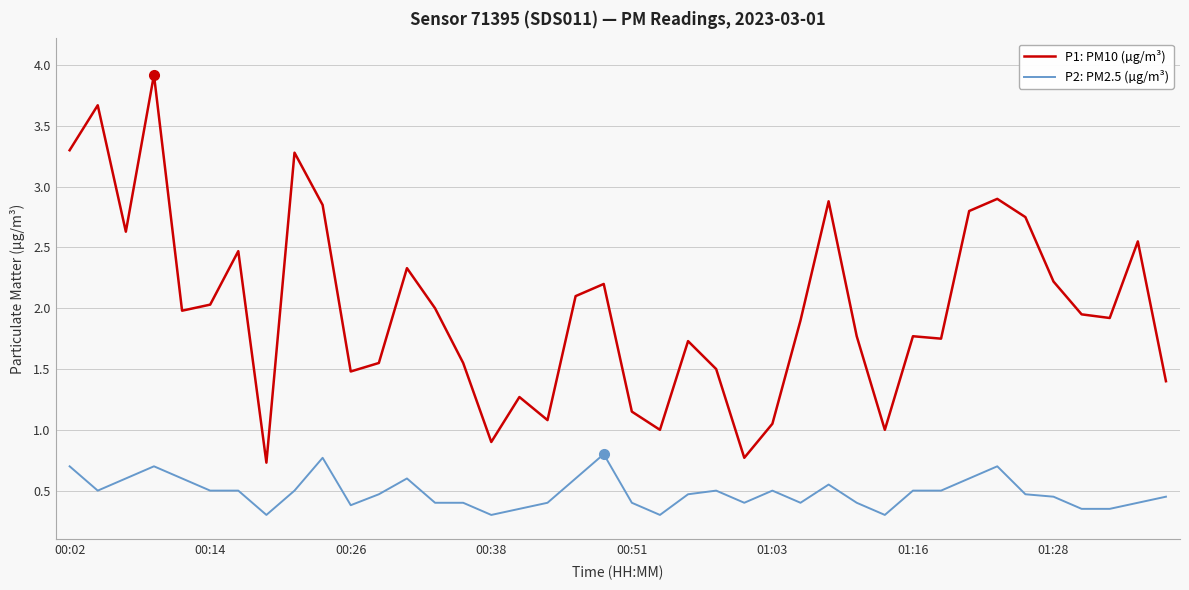

Which series has the largest range (max minus min)?

P1: PM10 (µg/m³)